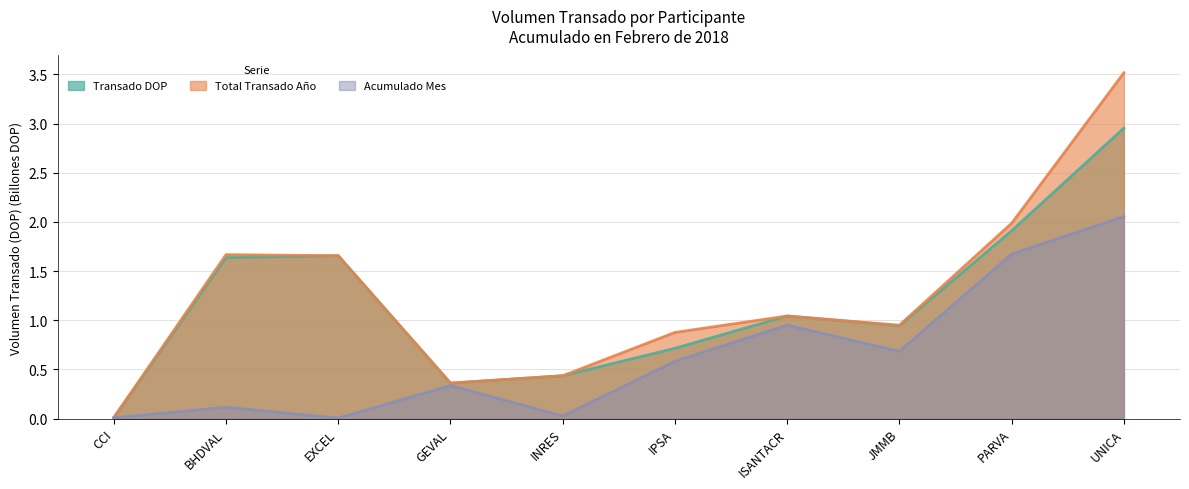

What is the total value across all series at BHDVAL?

3.4